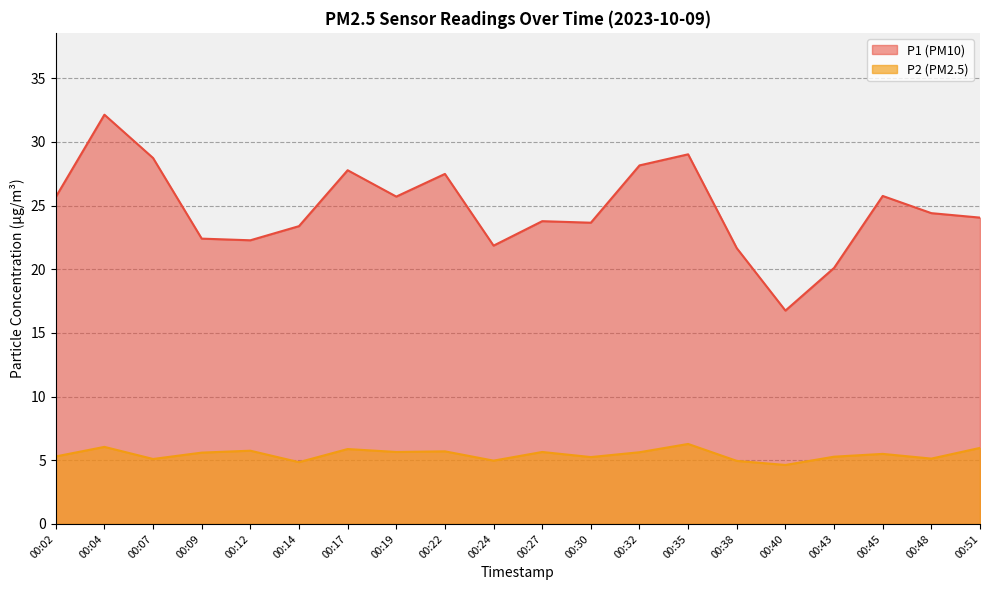

How many values in the P2 series are below 5?

4